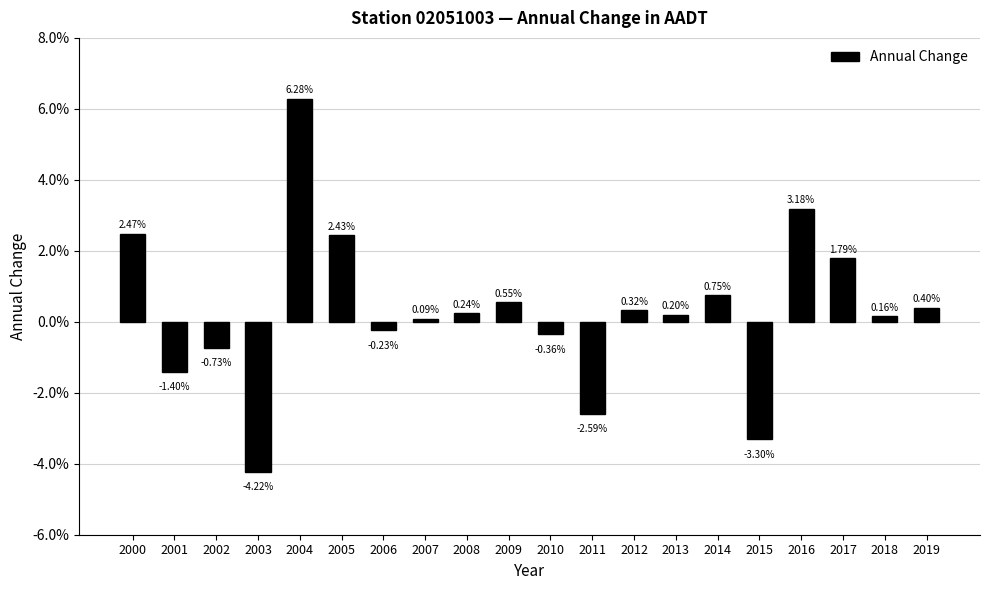

Are the bars grouped side by side (vs. stacked)?

No